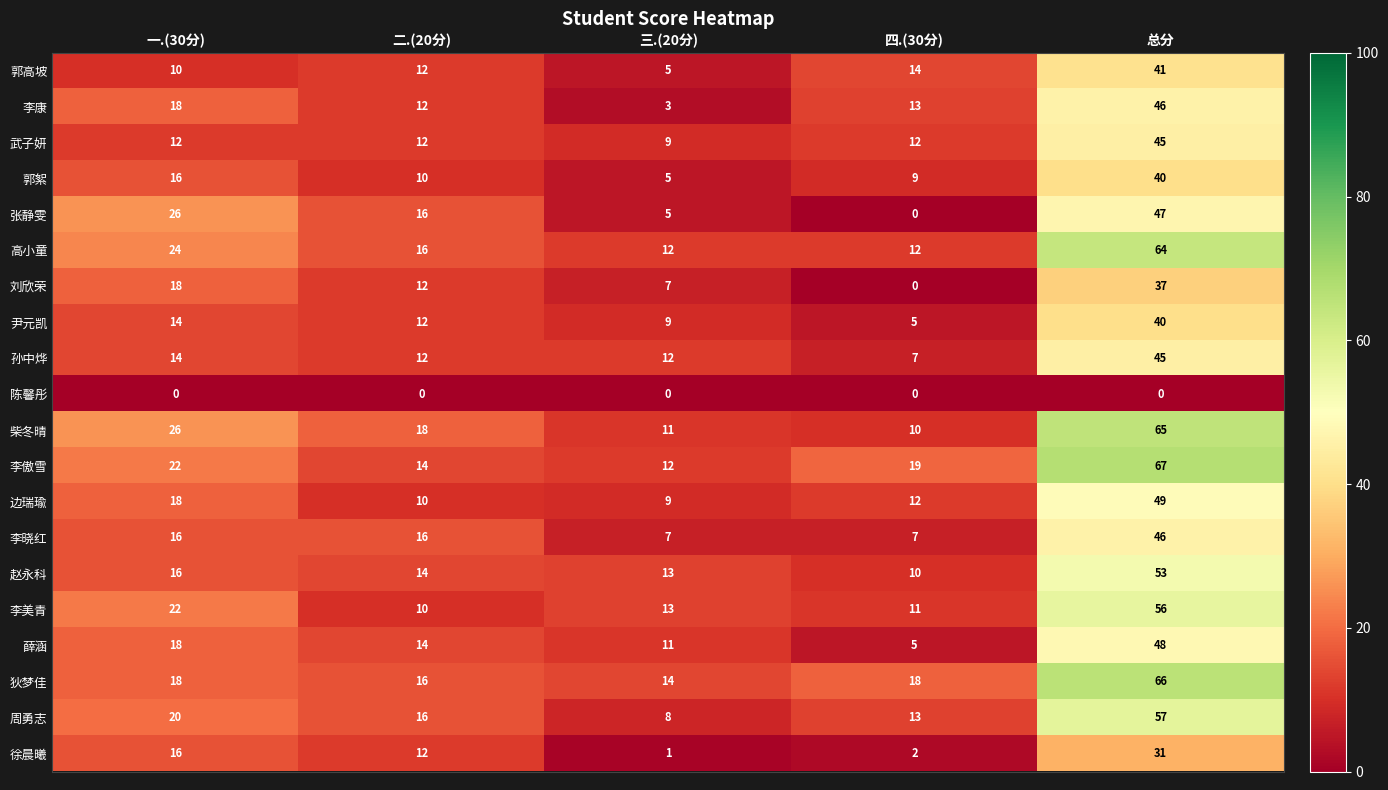

What is the maximum value shown in the chart?

67